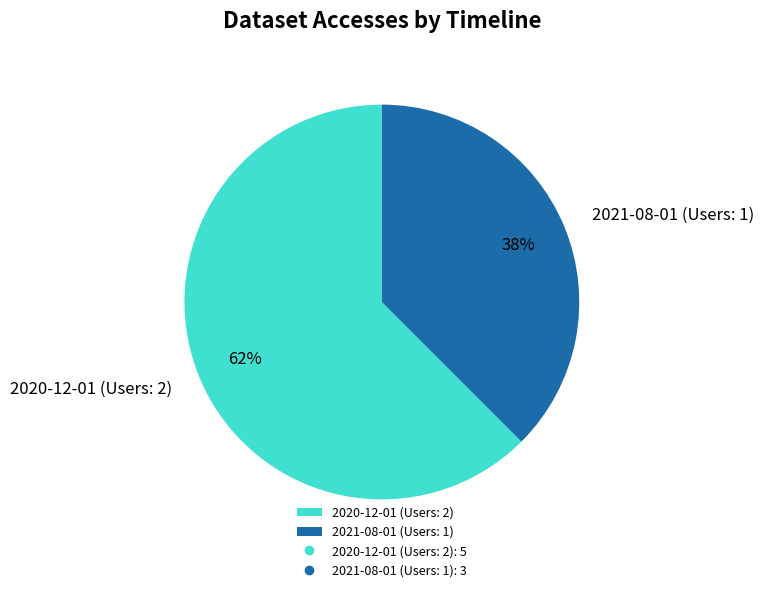

What percentage is the 2021-08-01 (Users: 1) slice, to the nearest percent?

38%